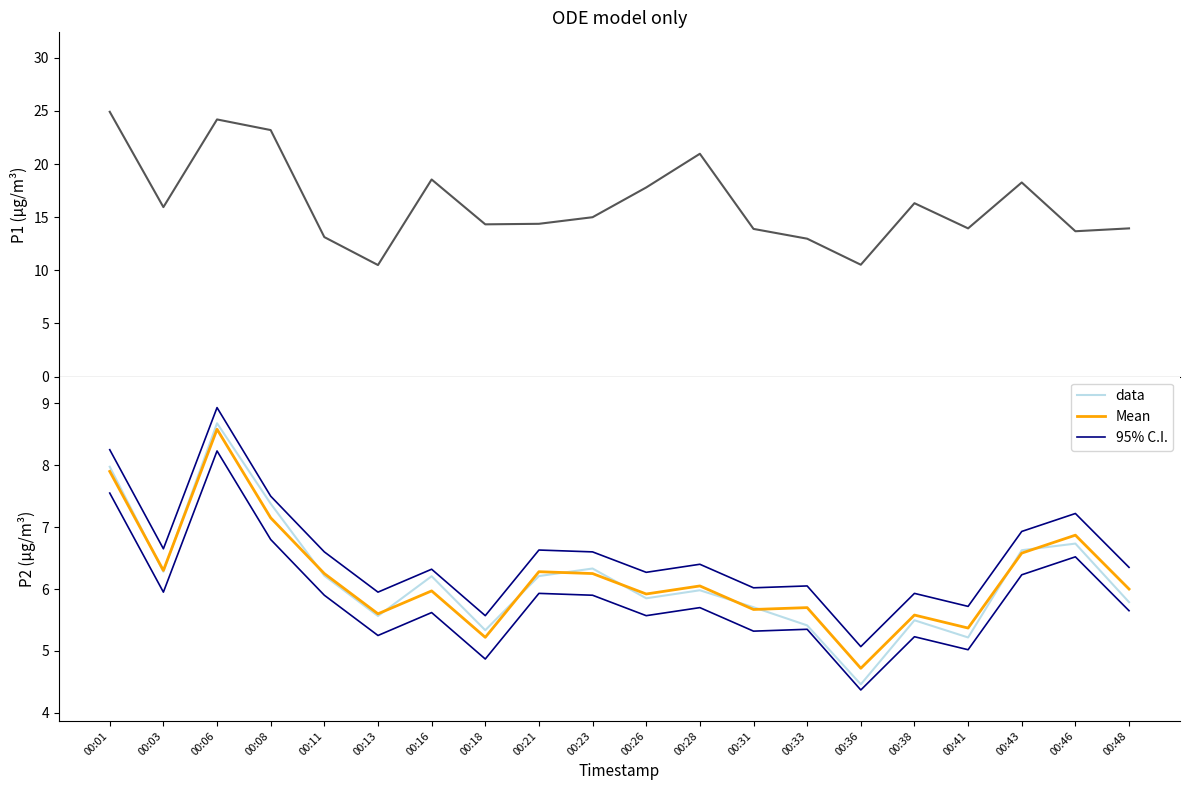

The value of Mean at 00:18 is 5.2. True or false?

True